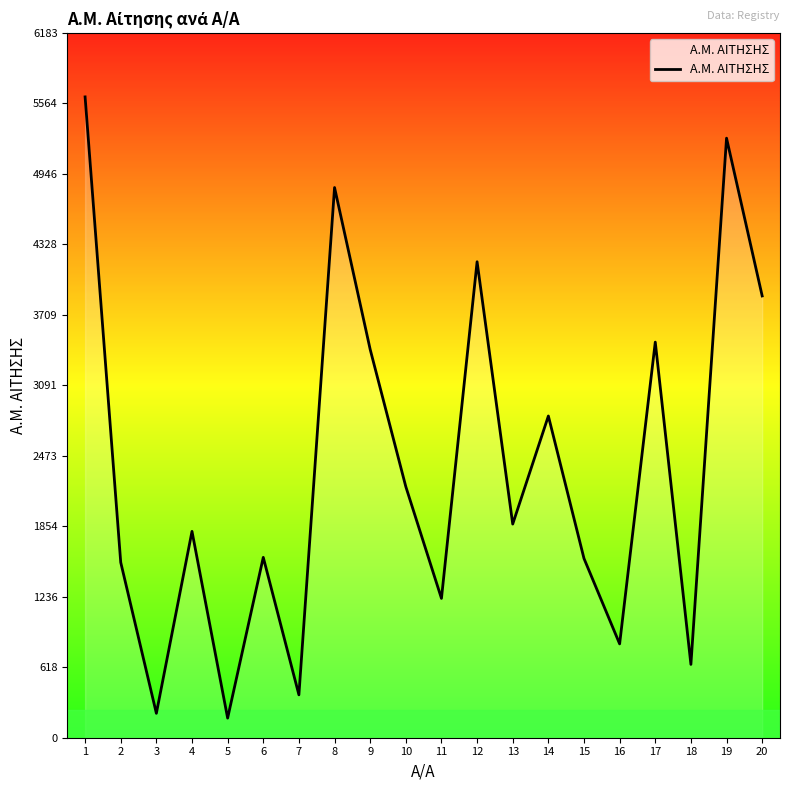

What is the difference between the maximum and second lowest values?

5407